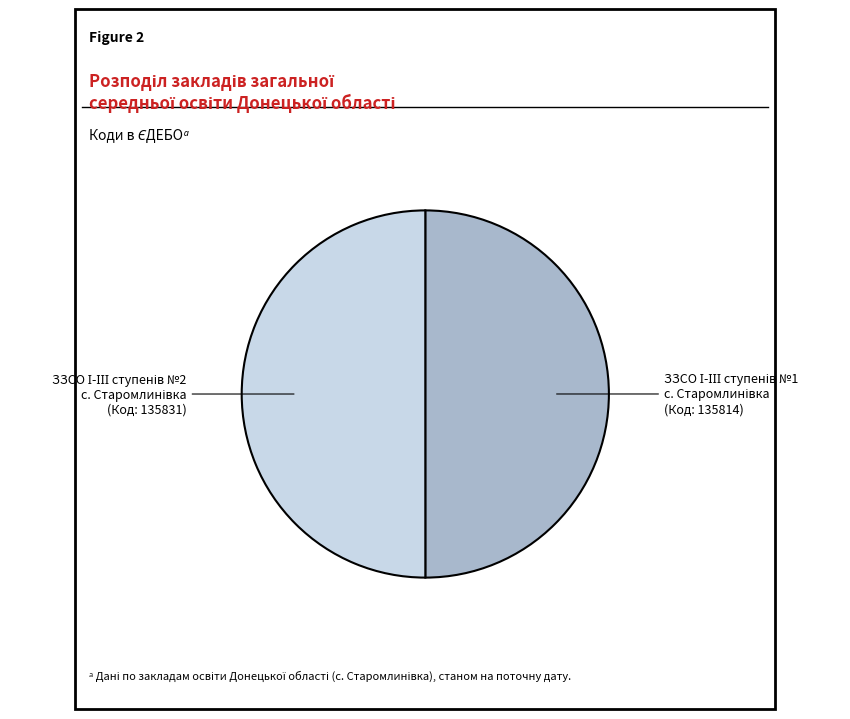

What is the majority slice?

ЗЗСО І-ІІІ ступенів №2
с. Старомлинівка